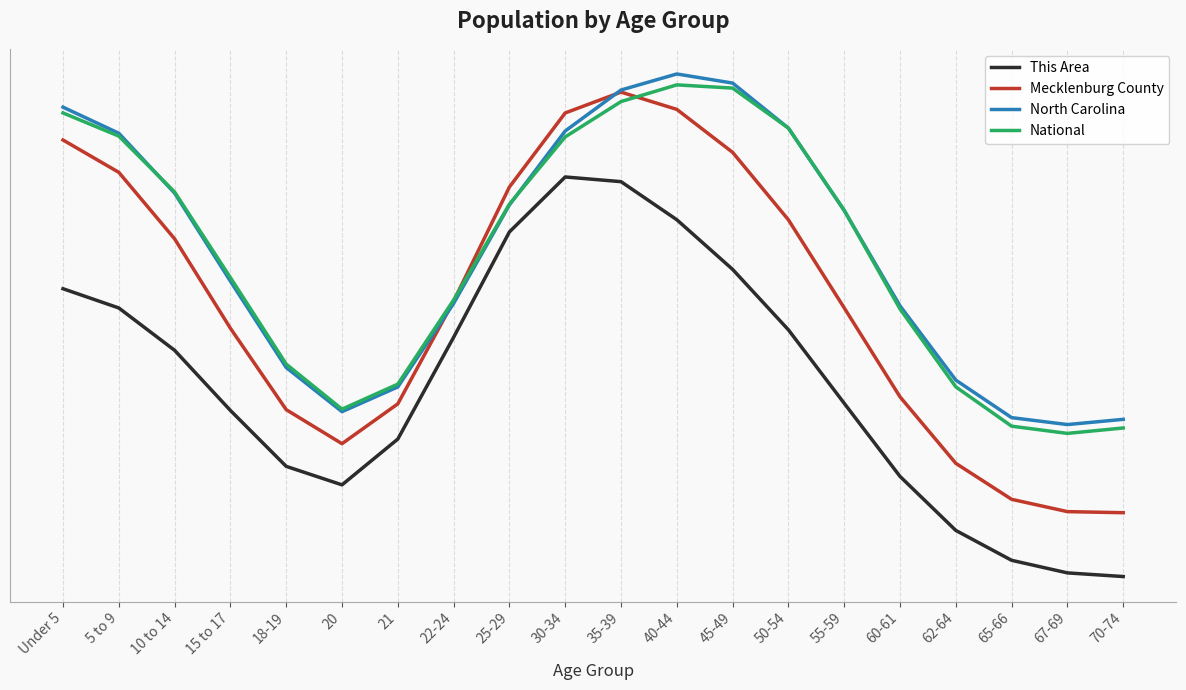

Reading left to right, extract all data points from this chart.

This Area: 0.6	0.6	0.5	0.4	0.3	0.3	0.3	0.5	0.7	0.8	0.8	0.7	0.6	0.5	0.4	0.3	0.2	0.1	0.1	0.1
Mecklenburg County: 0.8	0.8	0.7	0.5	0.4	0.3	0.4	0.6	0.8	0.9	0.9	0.9	0.8	0.7	0.6	0.4	0.3	0.2	0.2	0.2
North Carolina: 0.9	0.8	0.7	0.6	0.5	0.4	0.4	0.6	0.7	0.8	0.9	0.9	0.9	0.9	0.7	0.6	0.4	0.4	0.4	0.4
National: 0.9	0.8	0.7	0.6	0.5	0.4	0.4	0.6	0.7	0.8	0.9	0.9	0.9	0.9	0.7	0.6	0.4	0.4	0.3	0.4